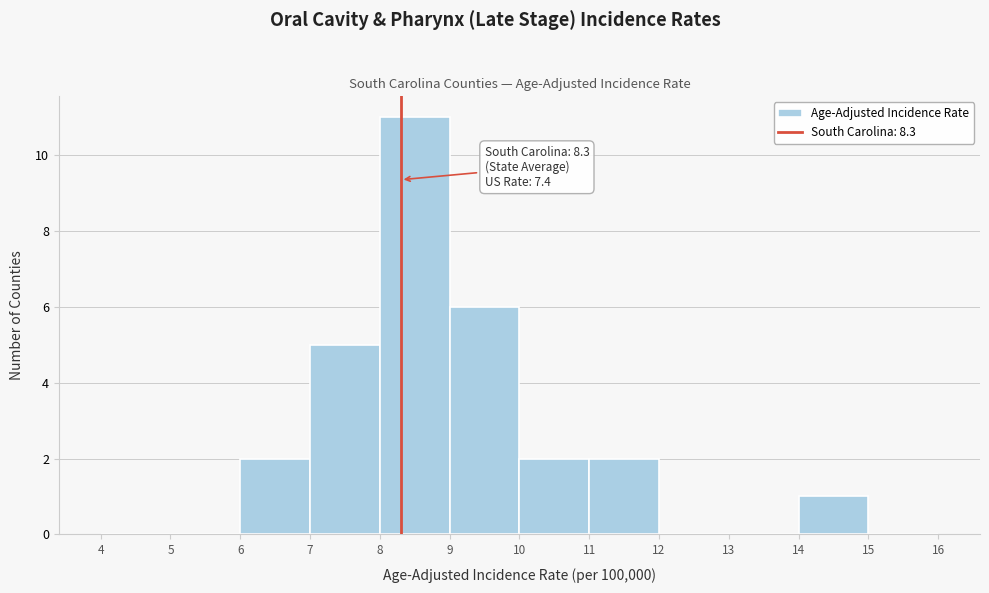

Over which range of the x-axis is the bar tallest?

8 to 9